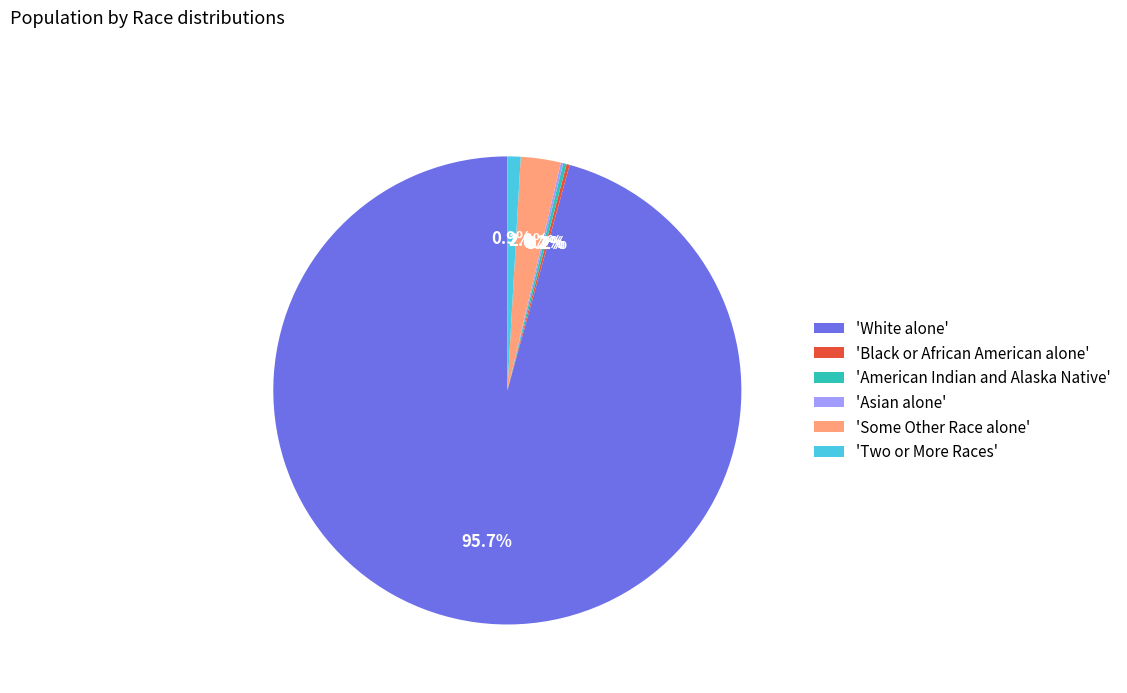

To the nearest percent, what is the difference between the largest and smallest slice percentages?

96%